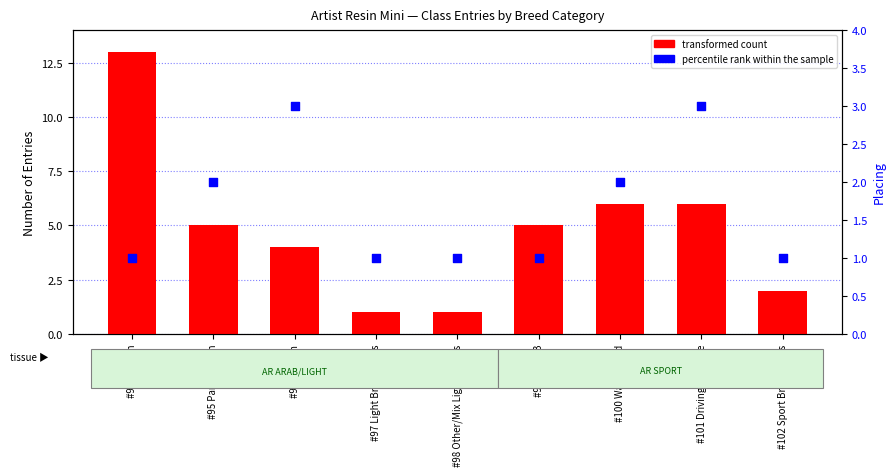

At which category is the sum across all series the highest?

#94 Arabian